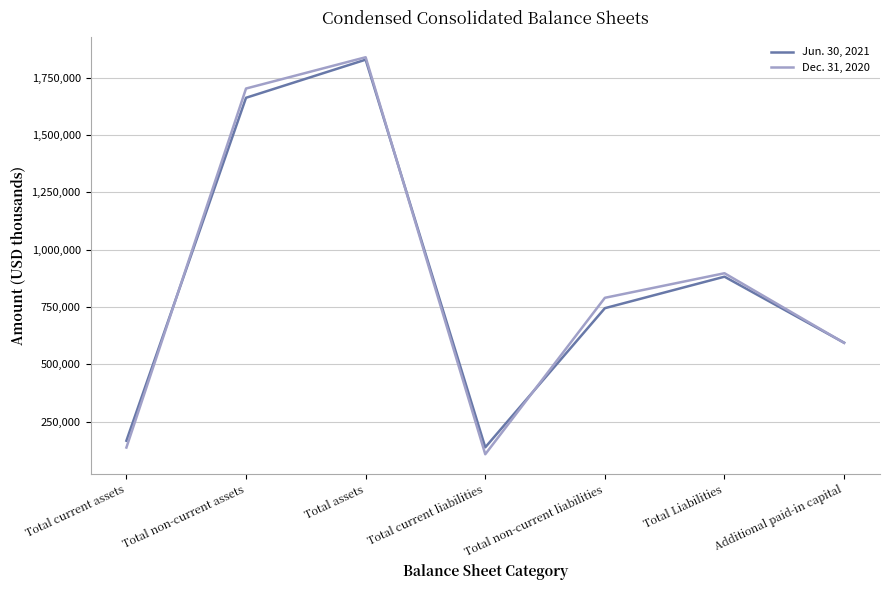

Reading left to right, what are all the values shown in this chart?

Jun. 30, 2021: Total current assets=166272	Total non-current assets=1662545	Total assets=1828817	Total current liabilities=137413	Total non-current liabilities=744536	Total Liabilities=881949	Additional paid-in capital=593830
Dec. 31, 2020: Total current assets=136538	Total non-current assets=1702870	Total assets=1839408	Total current liabilities=107222	Total non-current liabilities=789791	Total Liabilities=897013	Additional paid-in capital=593254